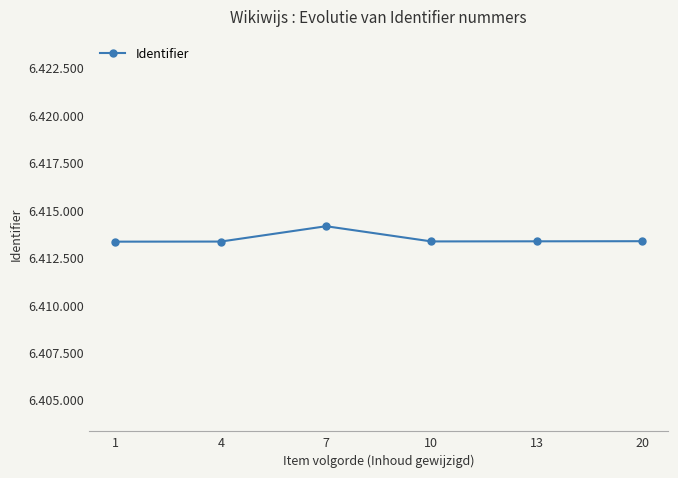

What is the difference between the maximum and minimum values?

814